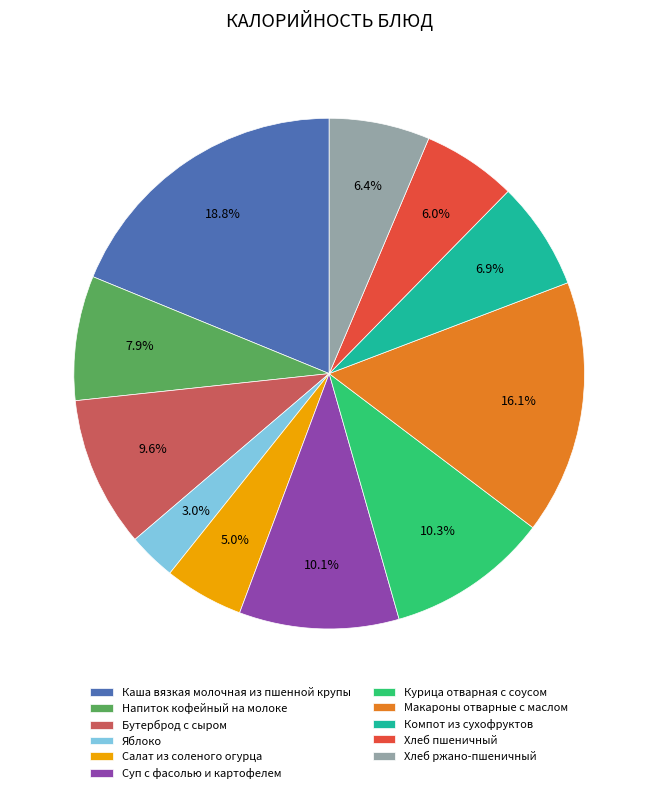

Between Хлеб ржано-пшеничный and Салат из соленого огурца, which is larger?

Хлеб ржано-пшеничный